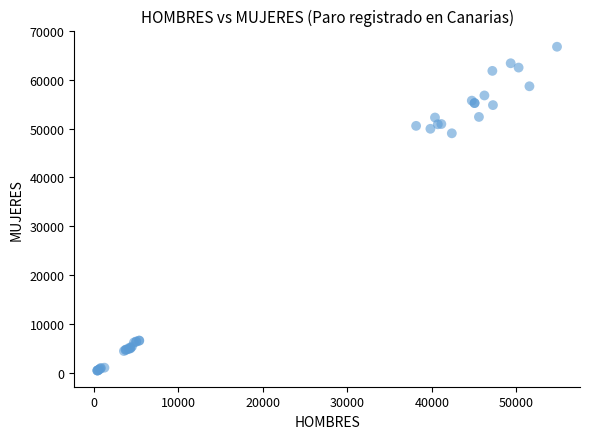

What Y value in the scatter plot is closest to 33584?

49021